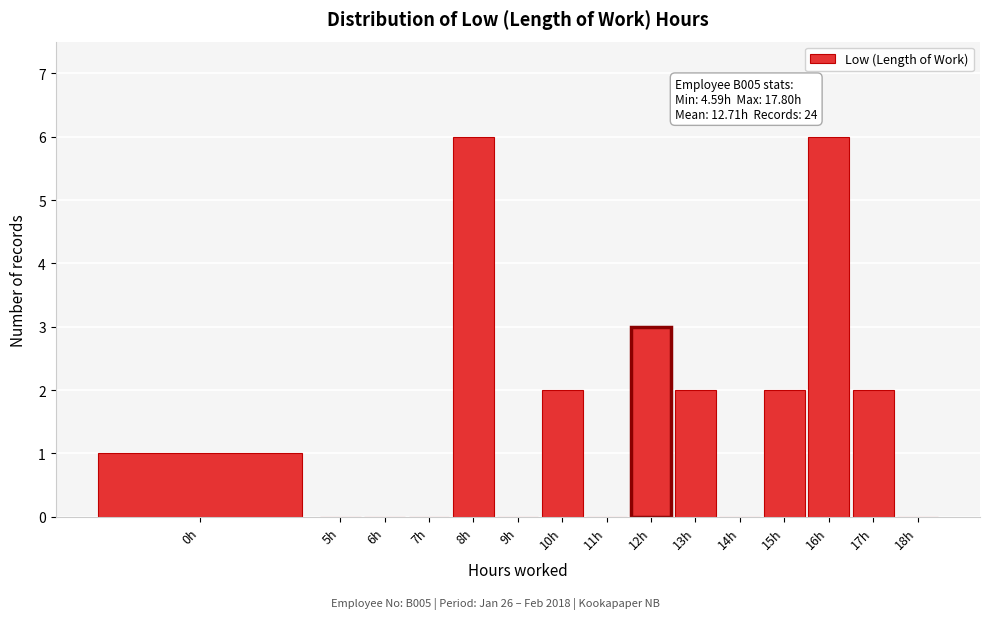

Reading right to left, what are all the values shown in this chart?

18h=0	17h=2	16h=6	15h=2	14h=0	13h=2	12h=3	11h=0	10h=2	9h=0	8h=6	7h=0	6h=0	5h=0	0h=1